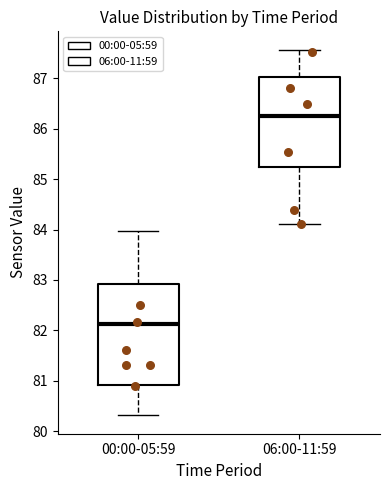

Which box is the tallest, from its lower edge to its upper edge?

00:00-05:59